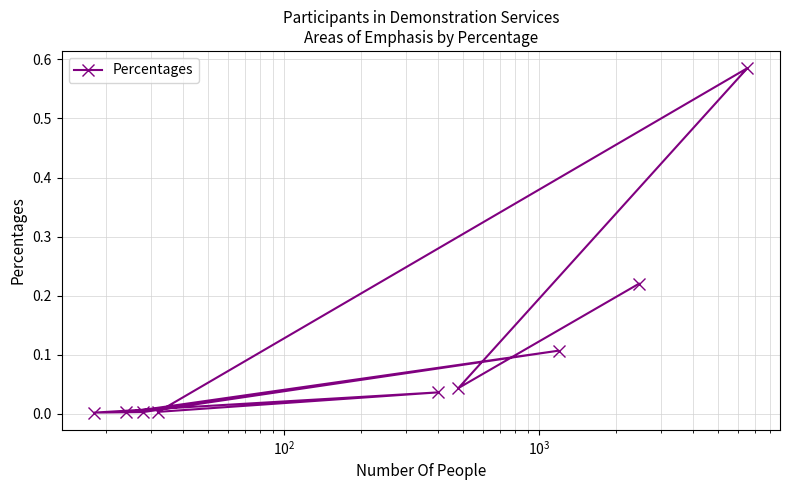

What is the maximum value shown in the chart?

0.6